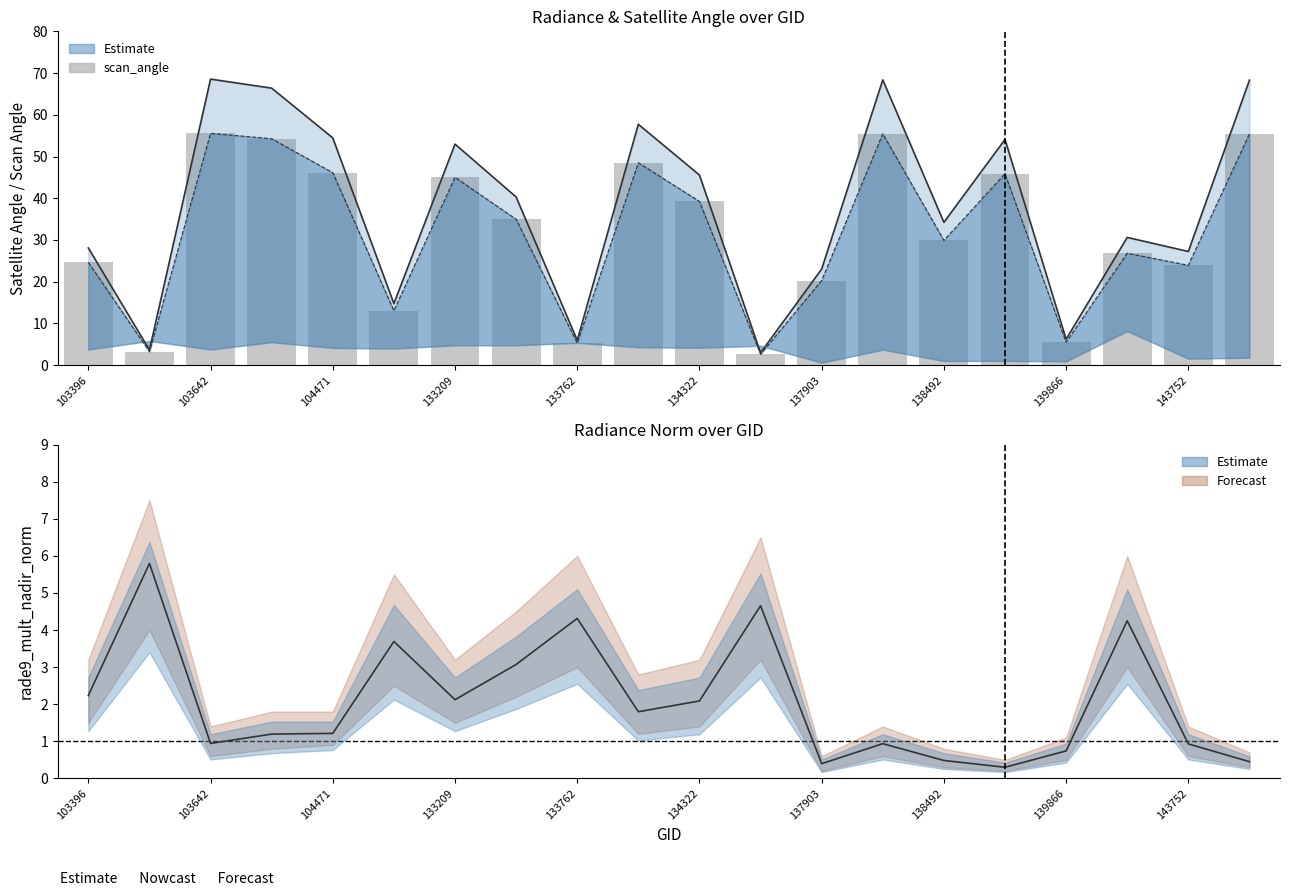

Which series has the largest range (max minus min)?

satz_line